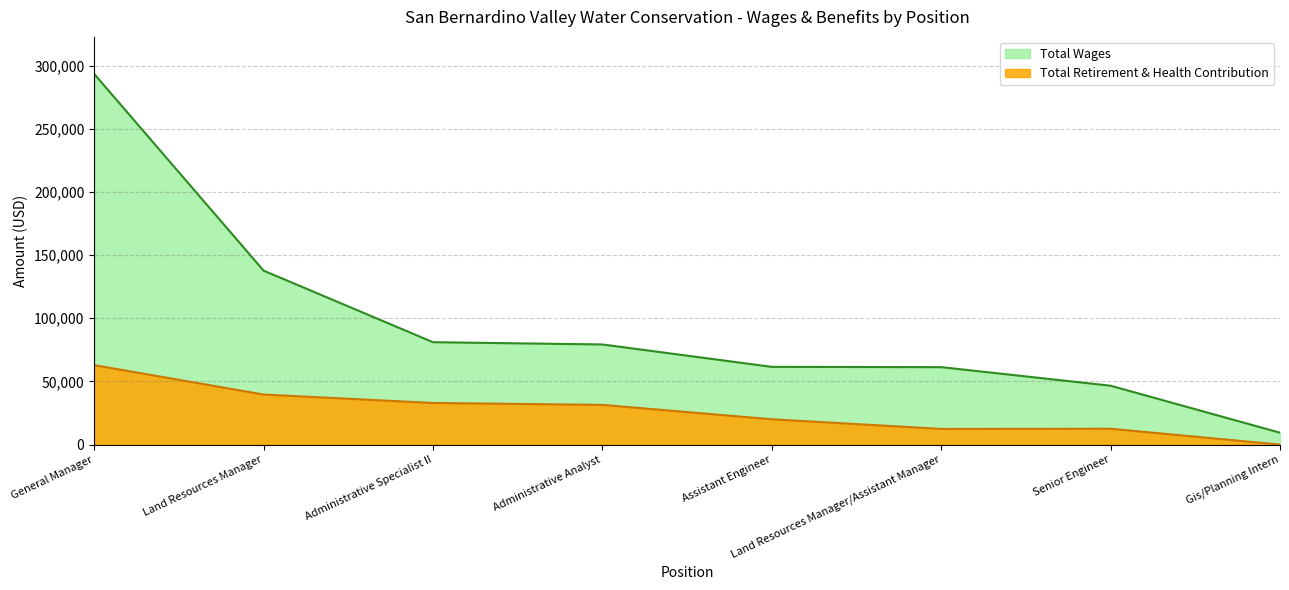

True or false: Total Retirement & Health Contribution and Total Wages intersect in this chart.

False